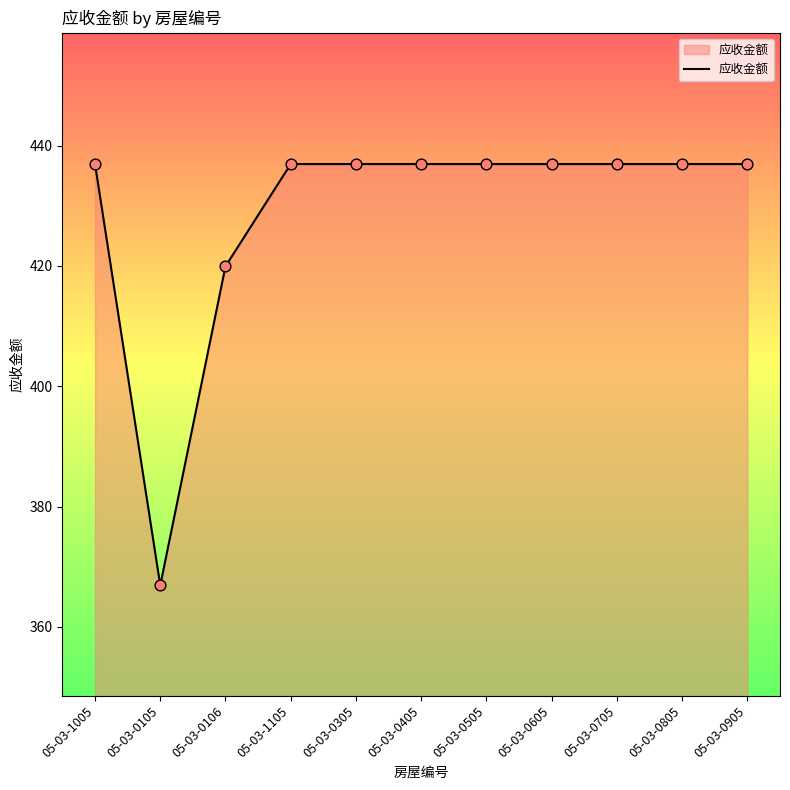

Between 05-03-1005 and 05-03-0106, which is larger?

05-03-1005